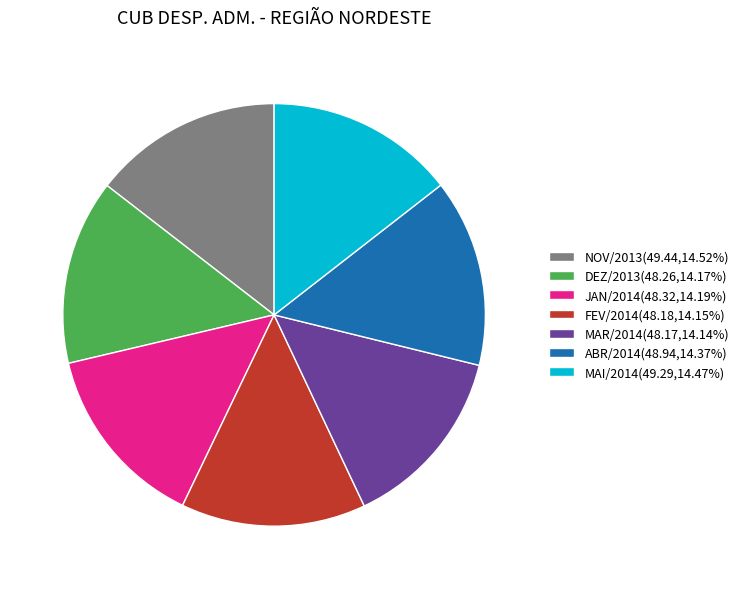

True or false: DEZ/2013 accounts for 14% of the total.

True